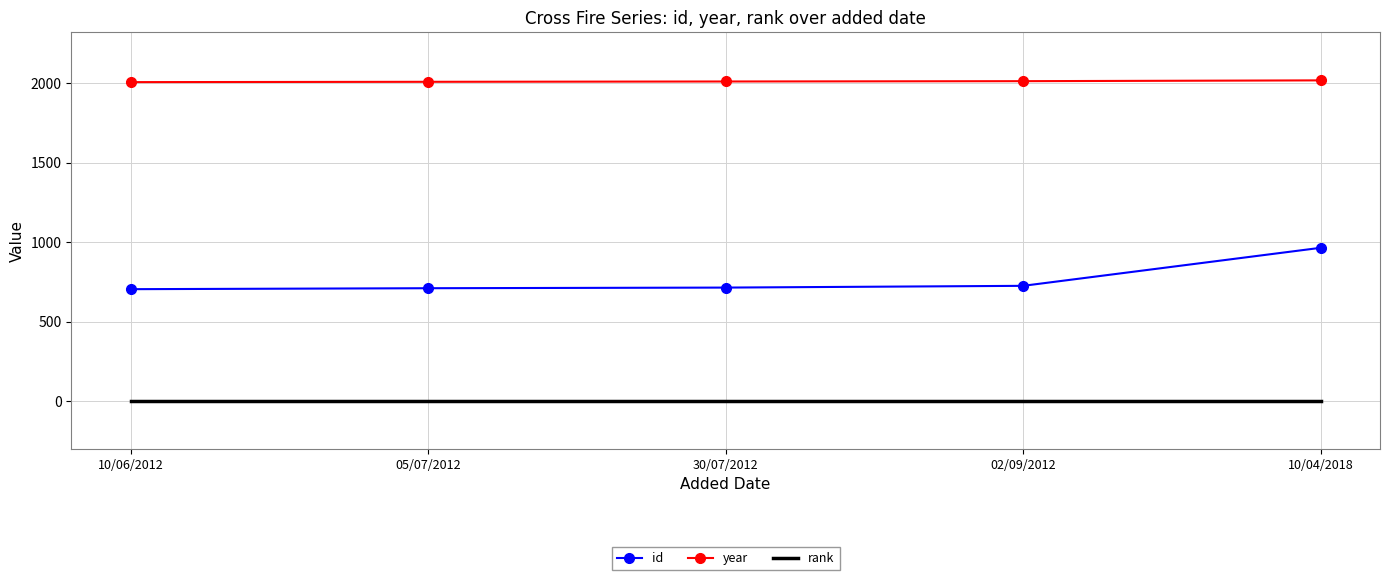

True or false: rank and id cross at least once.

False